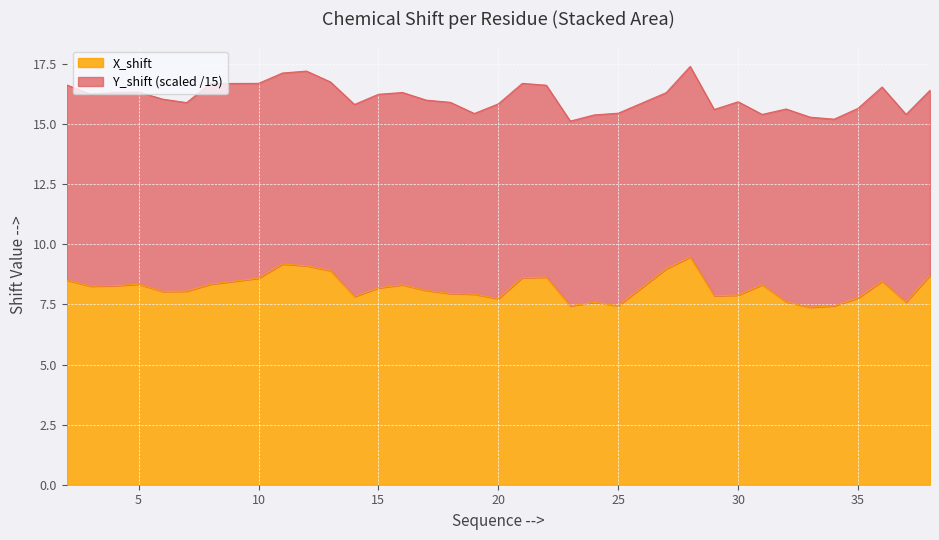

How many interior local valleys (lower than both neighbors) does the data have?

9